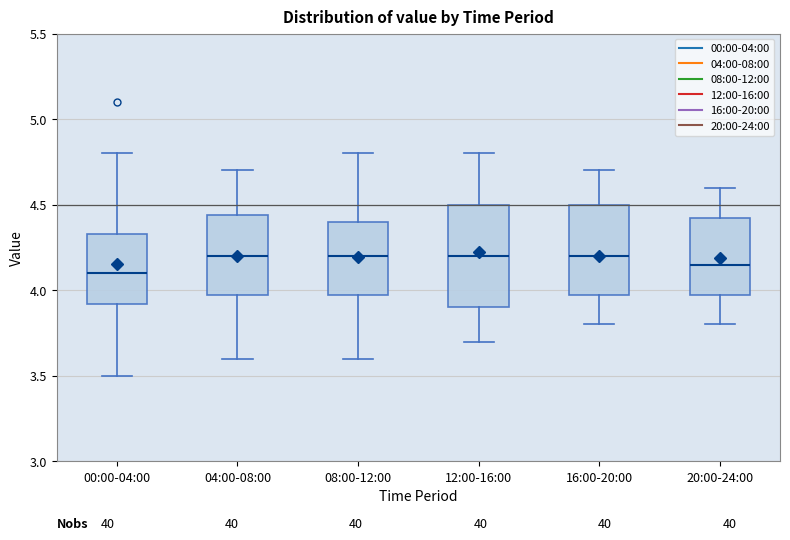

Reading left to right, read every box against the y-axis: the position of its median line, the range the box covers, and the ends of its whiskers. The values are not printed on the chart, so give them approximately, as read against the axis.

00:00-04:00: median 4.10, box 3.90 to 4.35, whiskers 3.50 to 4.80
04:00-08:00: median 4.20, box 3.95 to 4.45, whiskers 3.60 to 4.70
08:00-12:00: median 4.20, box 4.00 to 4.40, whiskers 3.60 to 4.80
12:00-16:00: median 4.20, box 3.90 to 4.50, whiskers 3.70 to 4.80
16:00-20:00: median 4.20, box 4.00 to 4.50, whiskers 3.80 to 4.70
20:00-24:00: median 4.15, box 4.00 to 4.45, whiskers 3.80 to 4.60